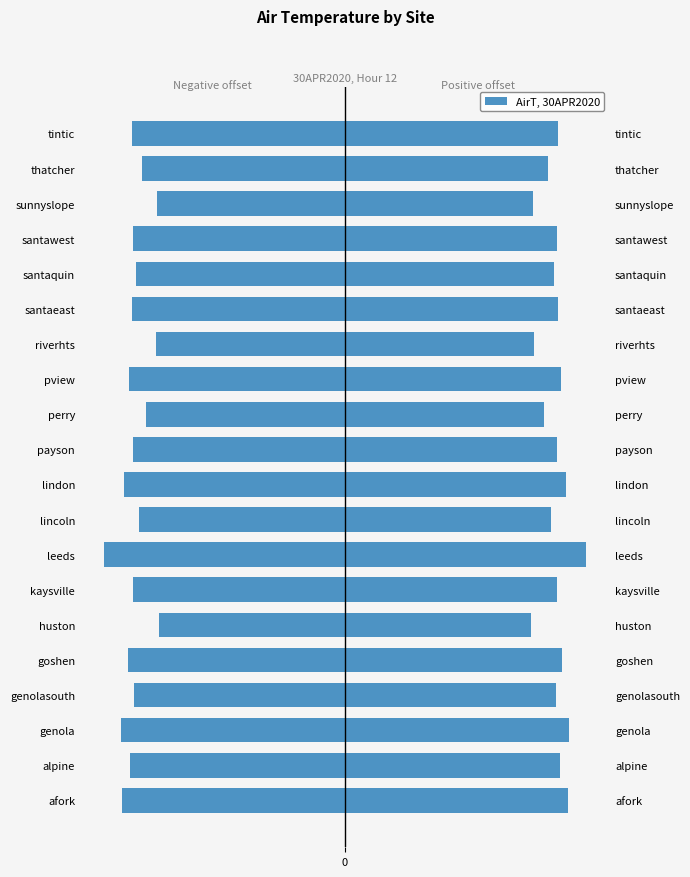

List the series in order of their peak value, lowest first.

AirT (left), AirT (right)